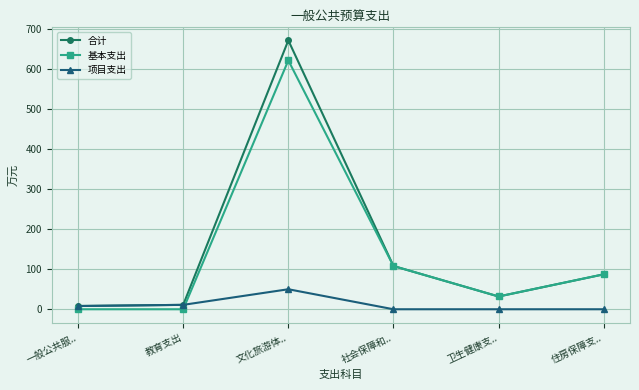

Is the value of 项目支出 at 卫生健康支.. greater than the value of 合计 at 教育支出?

No